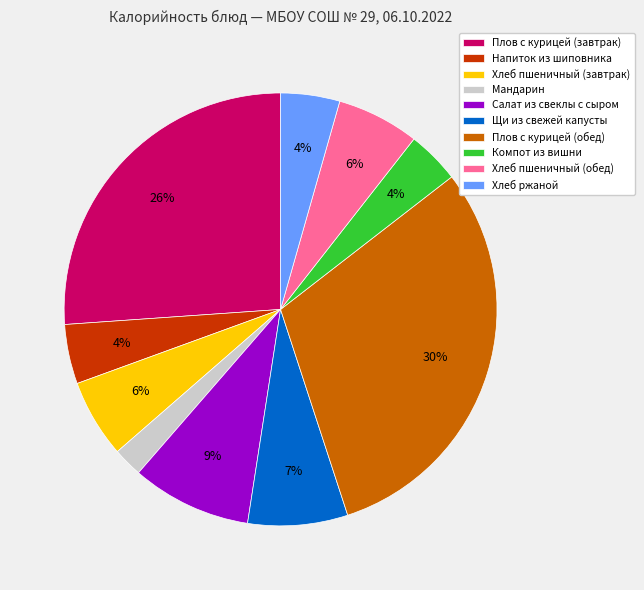

How many segments does this pie chart have?

10